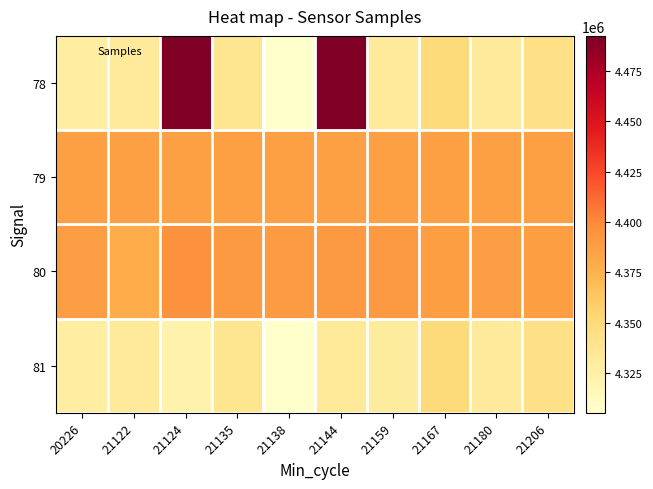

At which category does the chart reach its minimum across all series?

21138